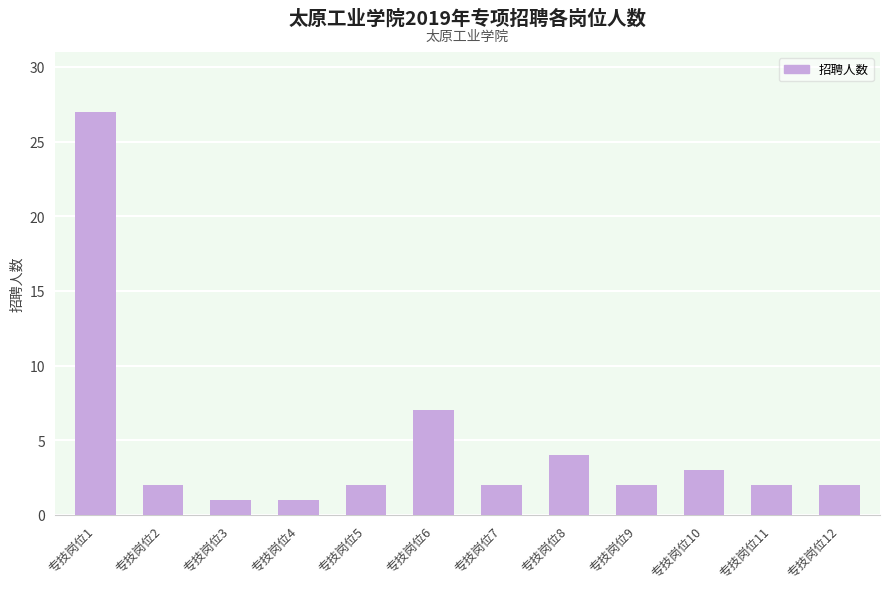

The chart shows a value of 4 at 专技岗位10. True or false?

False